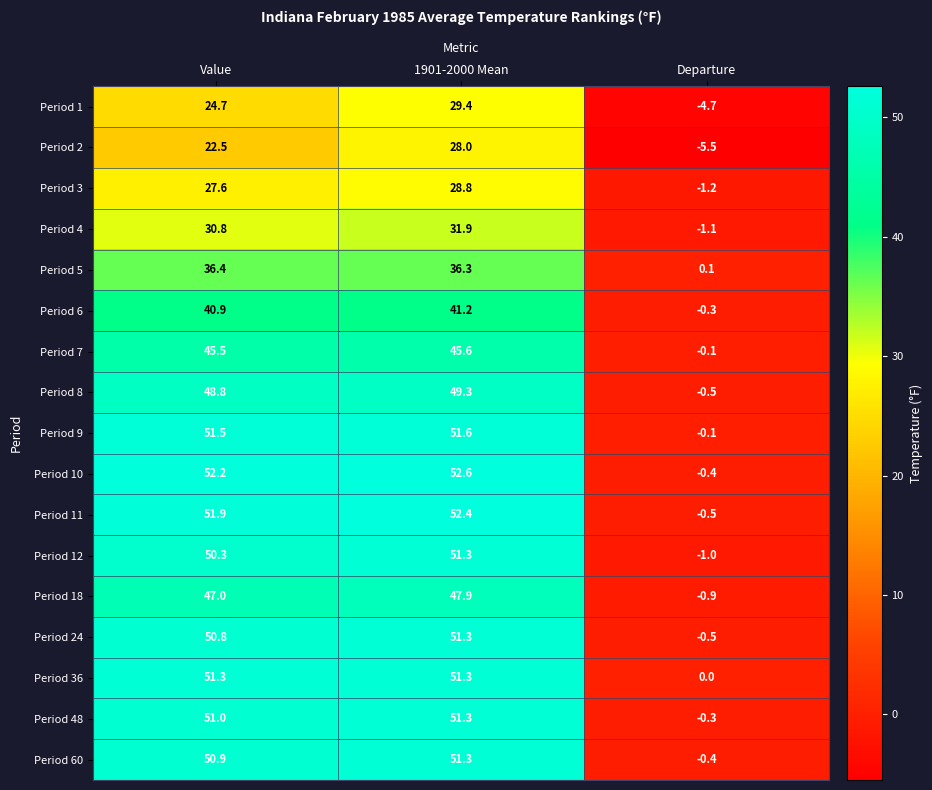

What is the difference between the maximum and minimum values in the Period 12 series?

52.3